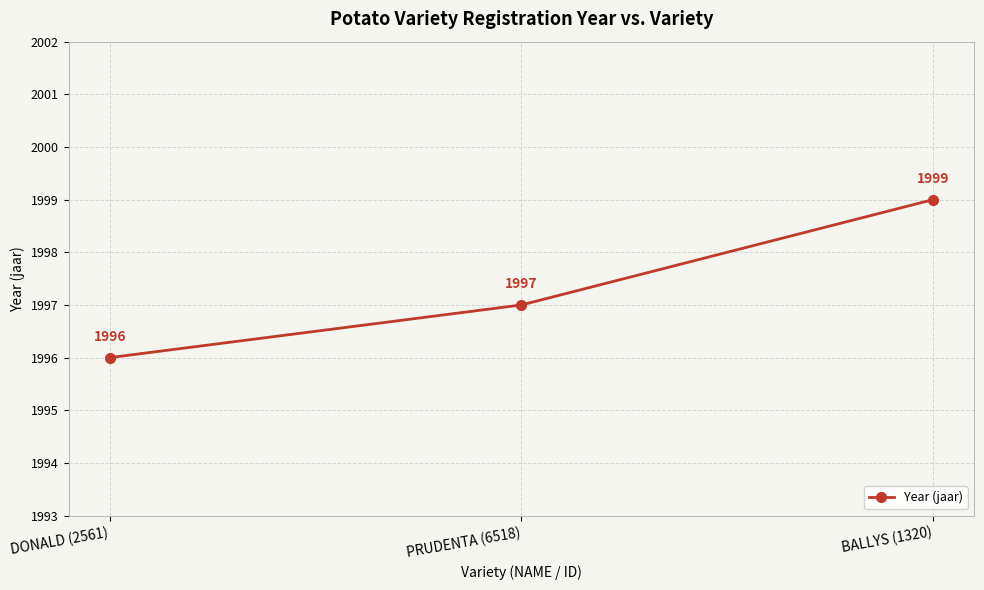

Which has a higher value, DONALD (2561) or PRUDENTA (6518)?

PRUDENTA (6518)